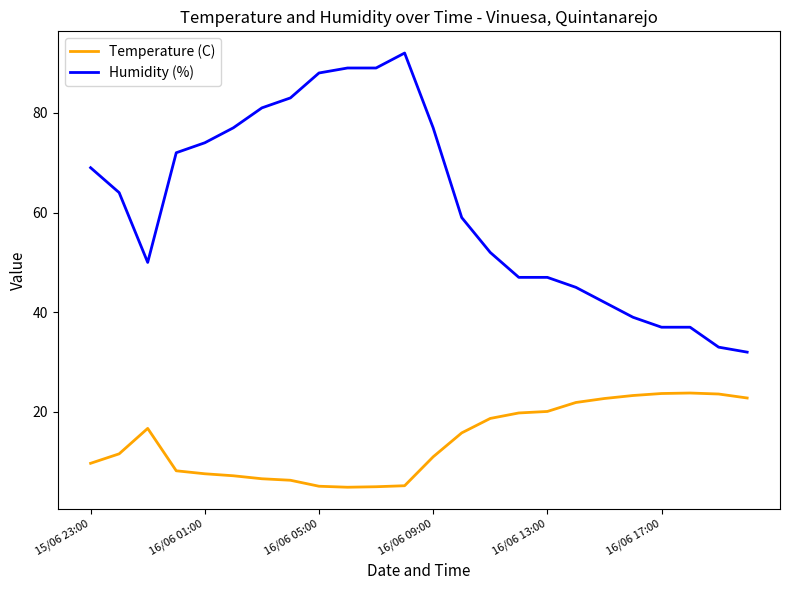

Which series has the largest total across all categories?

Humidity (%)